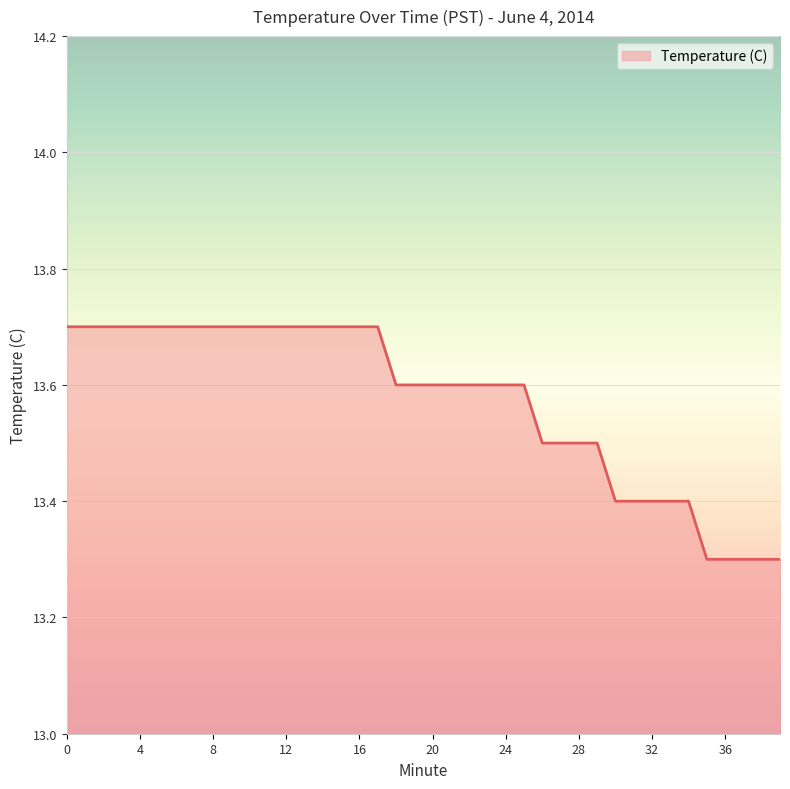

Count the number of data series in this chart.

1